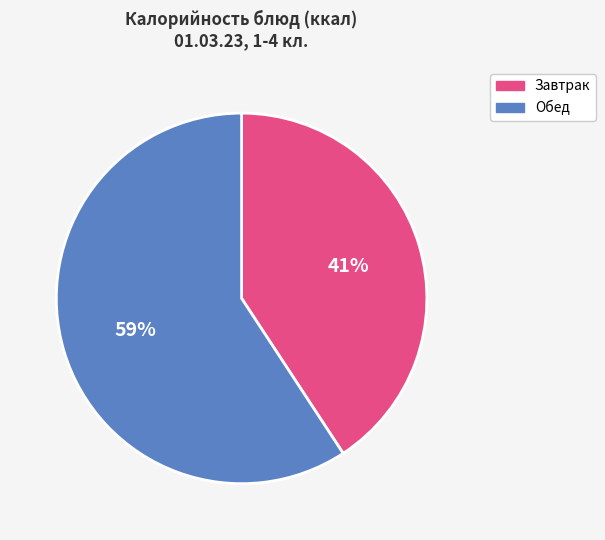

The Завтрак slice represents 30% of the pie. True or false?

False